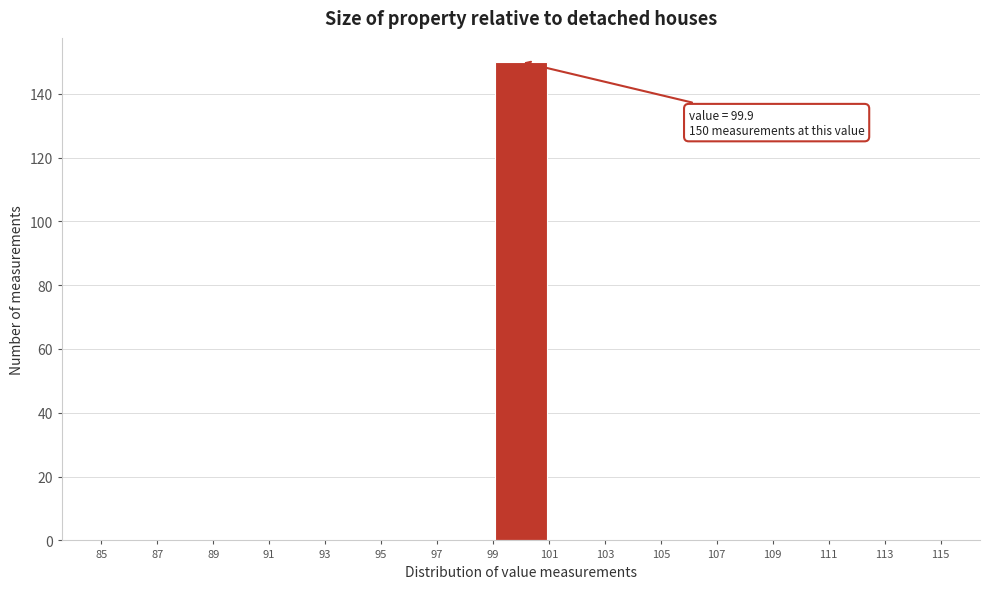

Which range on the x-axis has the tallest bar?

99 to 101